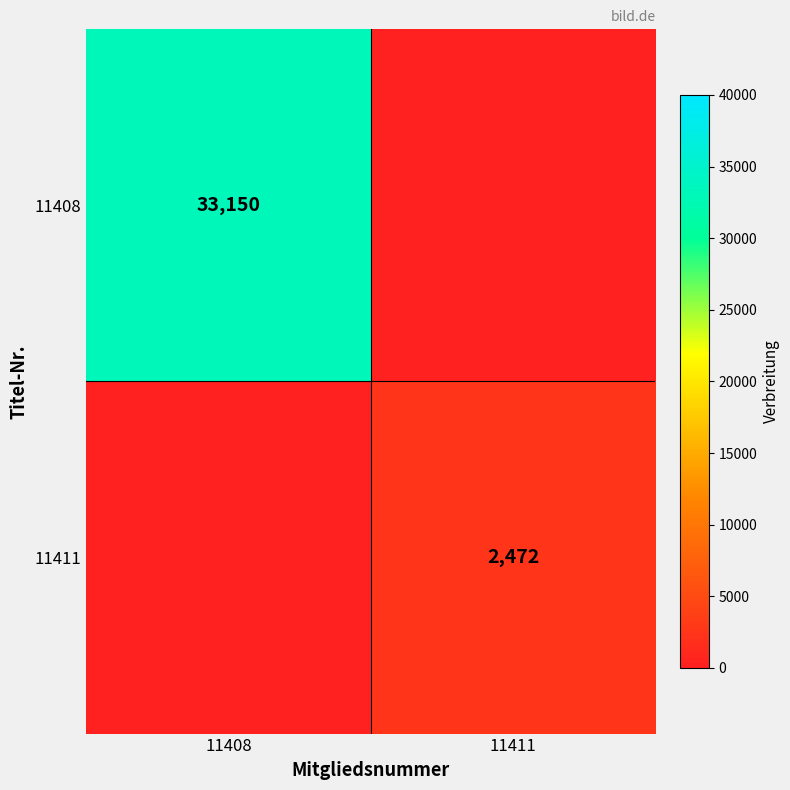

What is the sum of the 11411 values at 11408 and 11411?

2472